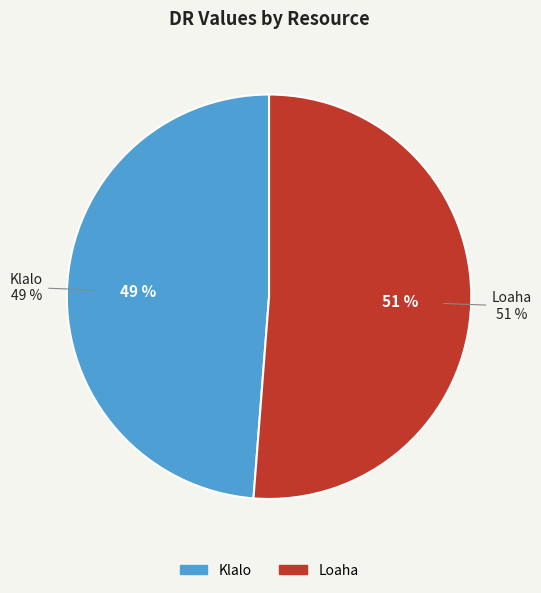

Rank the categories by value from lowest to highest.

Klalo, Loaha